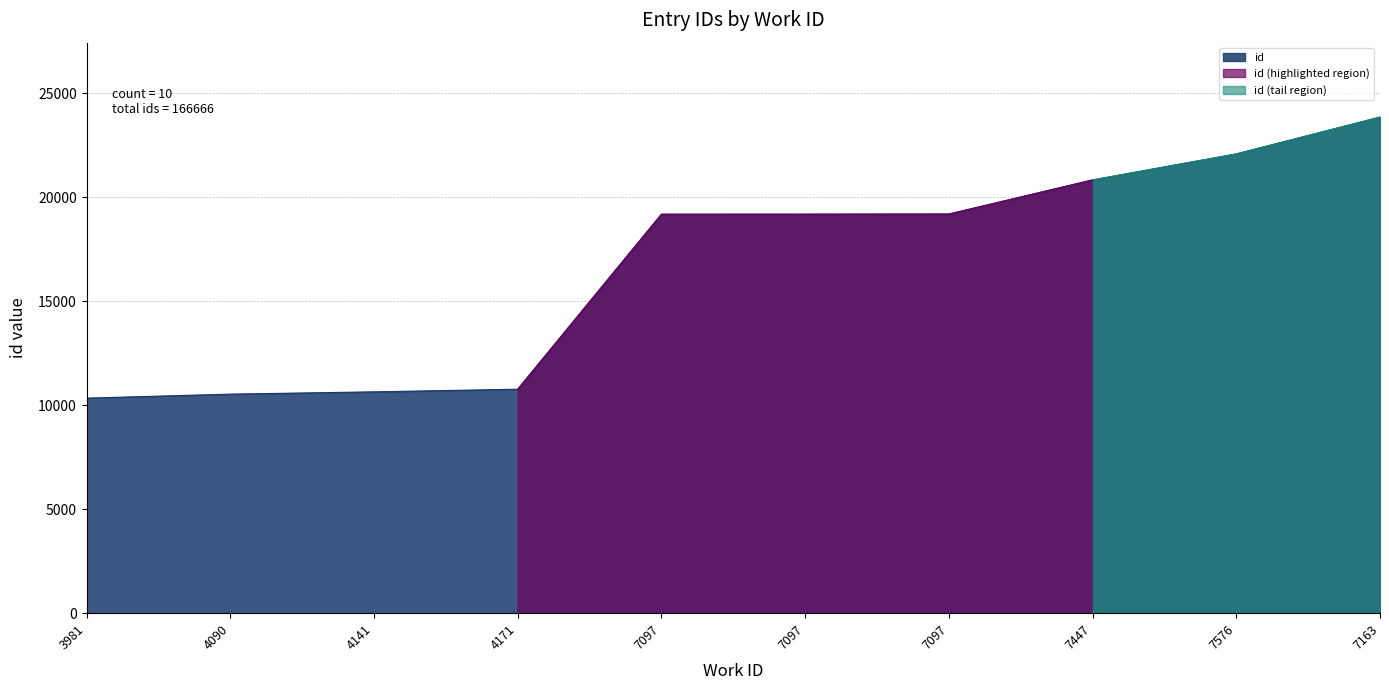

The chart shows a value of 32202 at 7097. True or false?

False